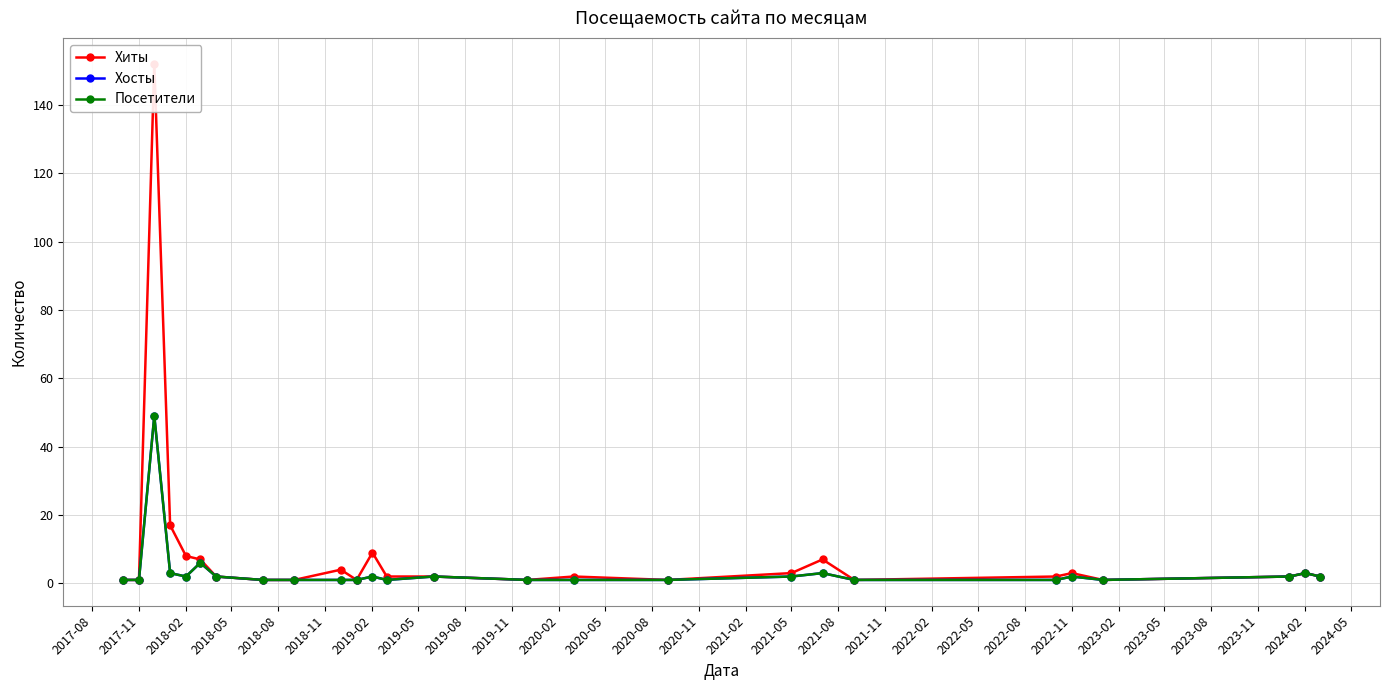

True or false: Хосты and Посетители cross at least once.

False